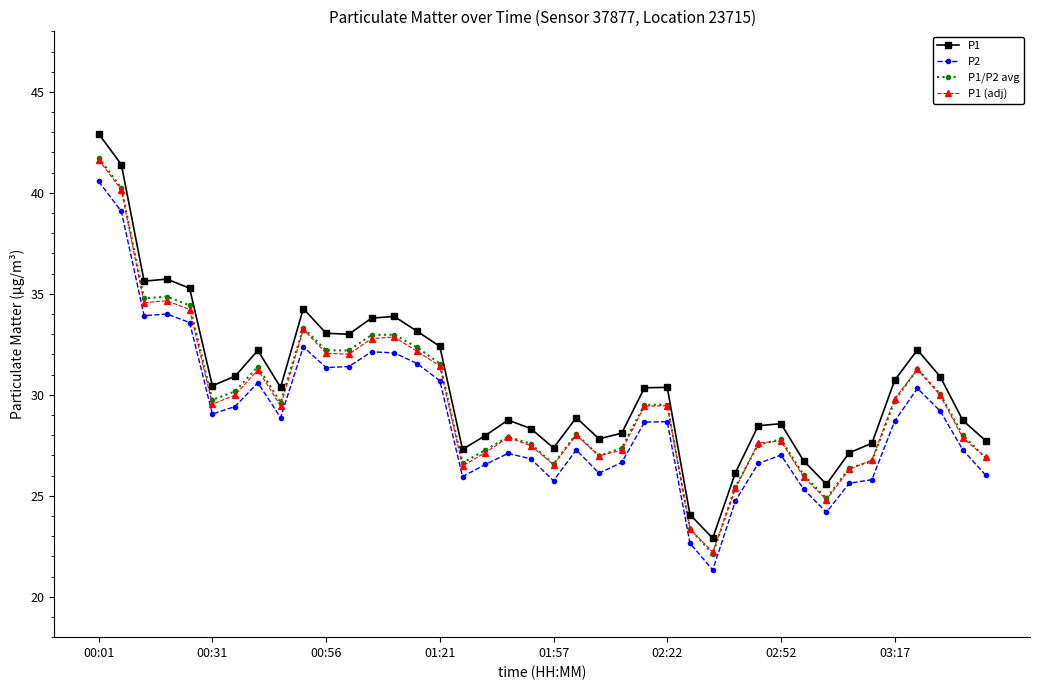

What is the value of the P2 point at the 29th from the left?

24.8